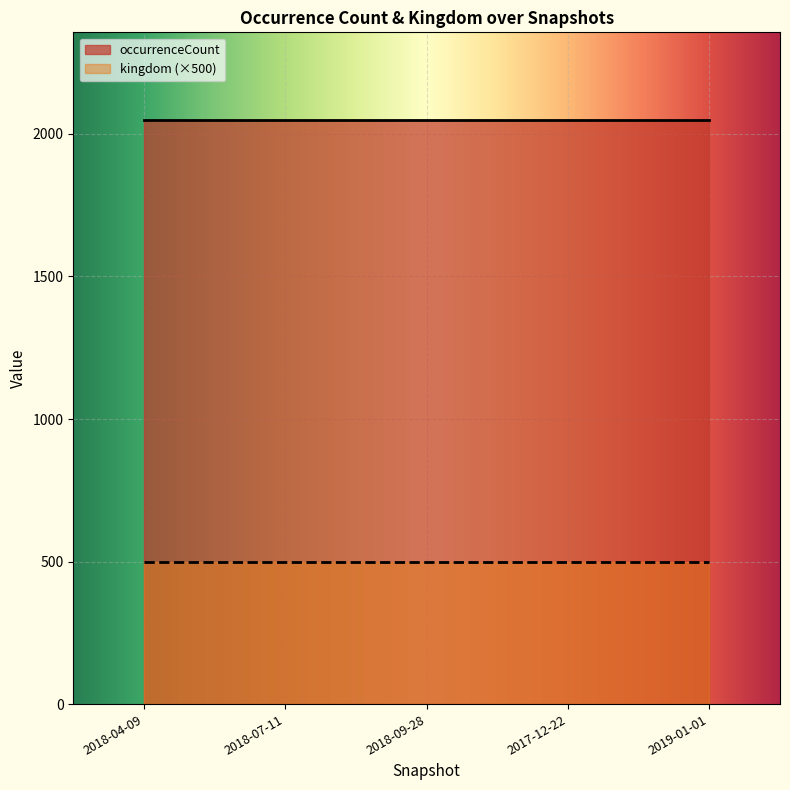

Which label corresponds to the smallest value in the chart?

2018-04-09